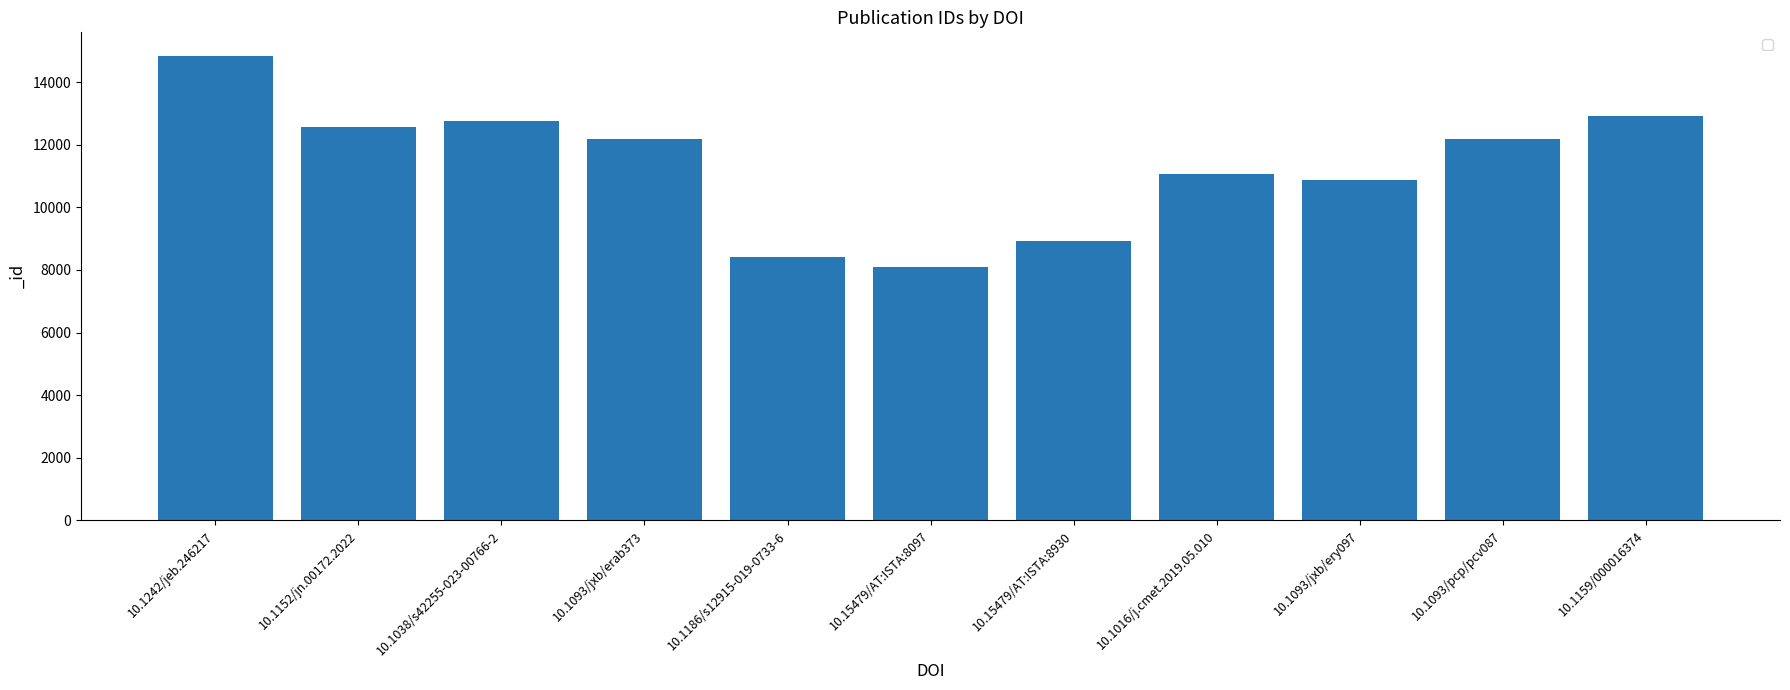

What is the change in value from 10.1038/s42255-023-00766-2 to 10.1093/jxb/erab373?

-561